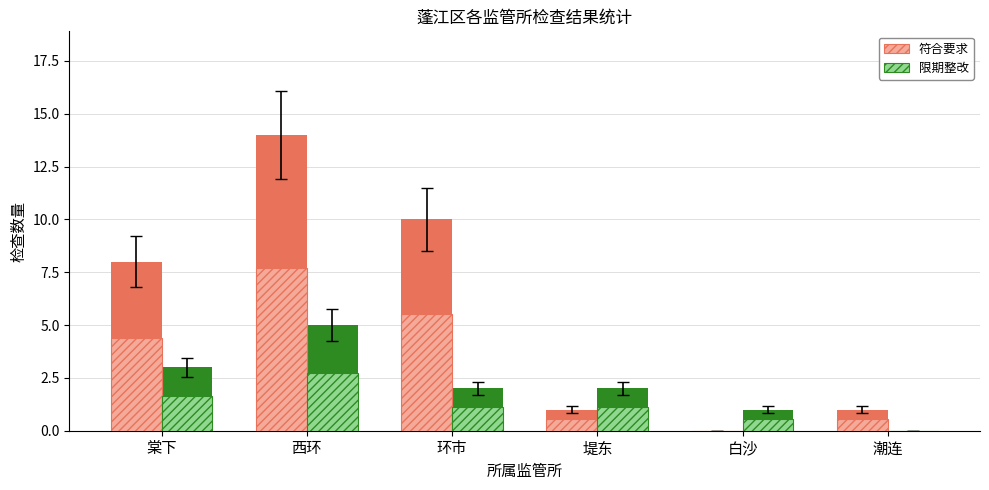

What is the value of the 限期整改 bar at the 1st from the left?

1.7